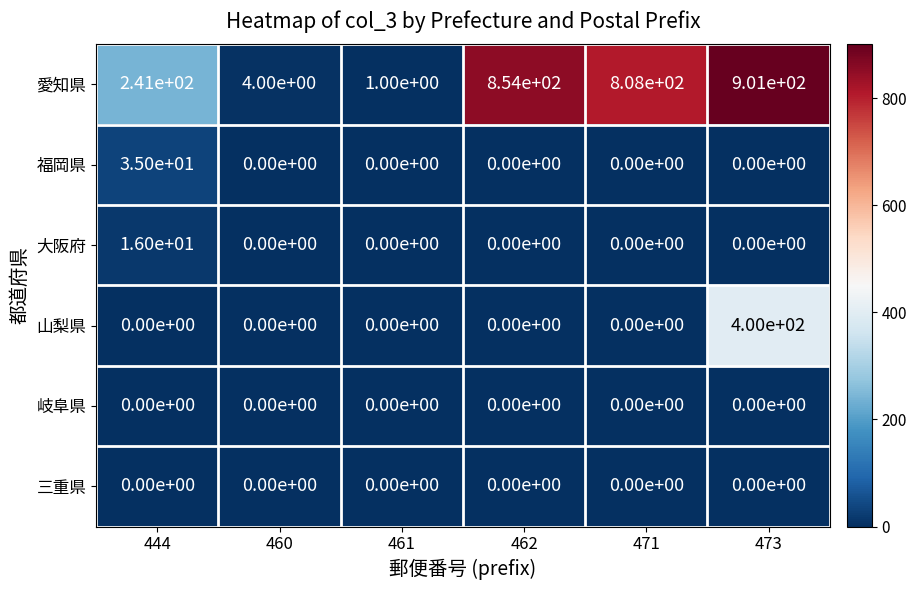

Is it true that 山梨県 equals 238 at 473?

False